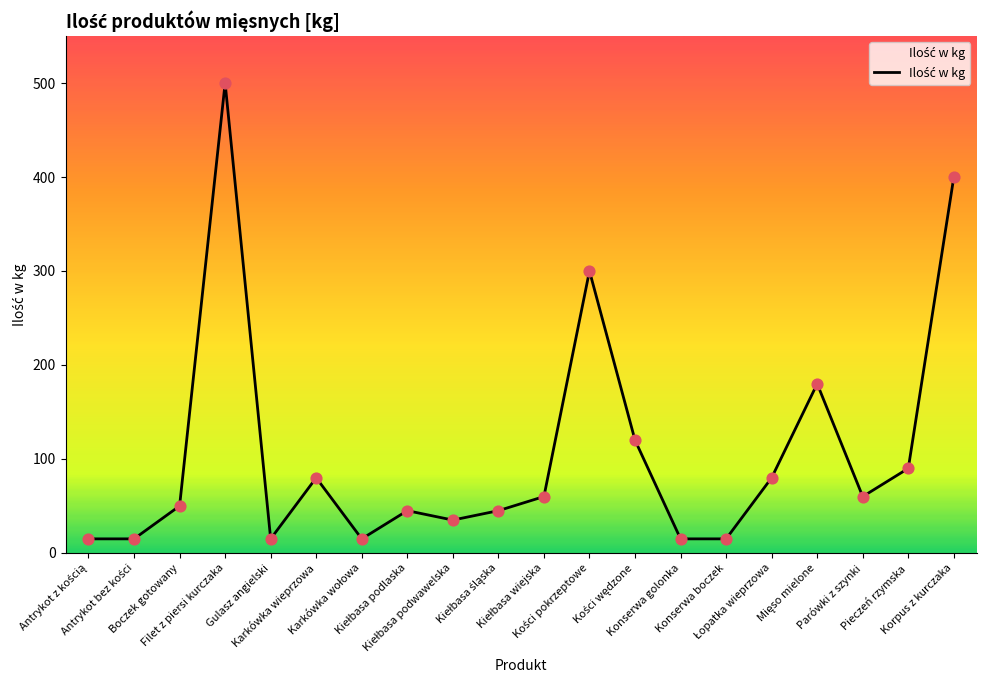

What is the change in value from Karkówka wieprzowa to Parówki z szynki?

-20